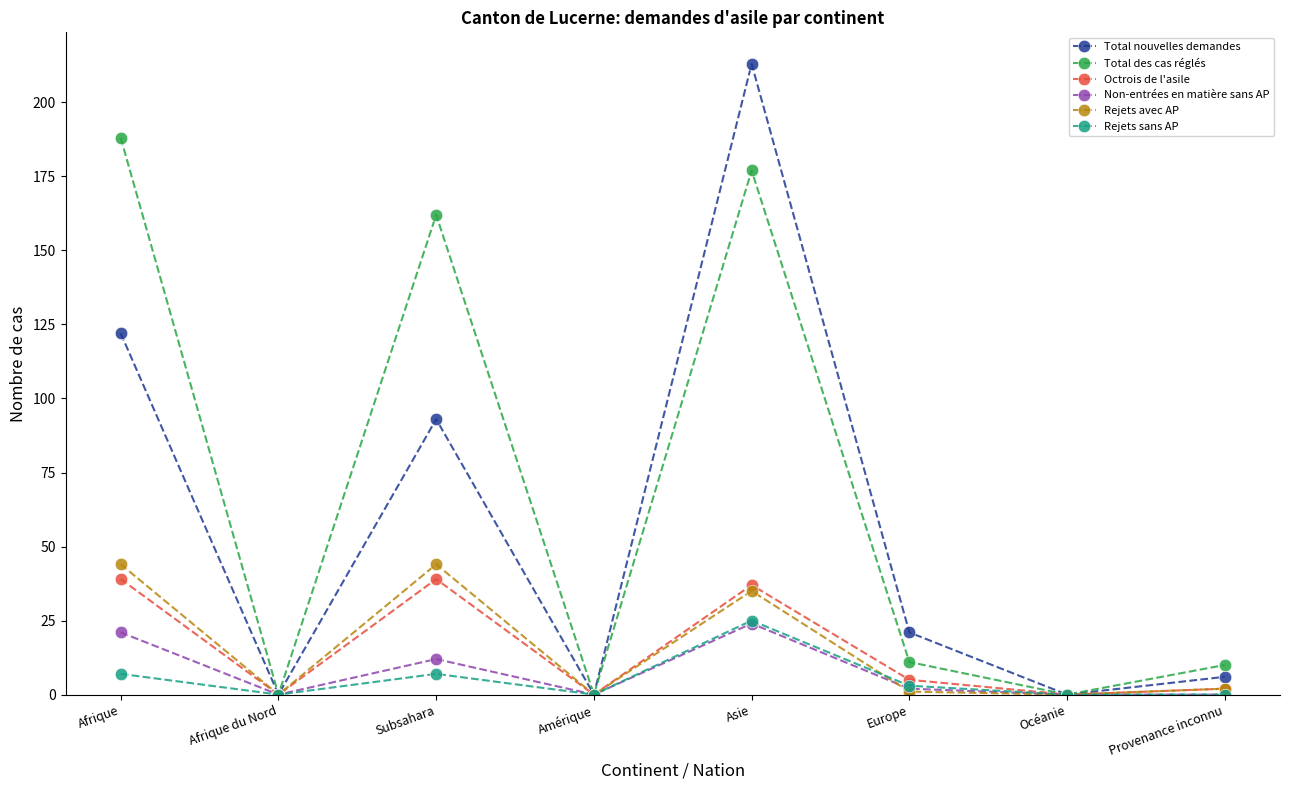

Which category has the highest value in the Total des cas réglés series?

Afrique